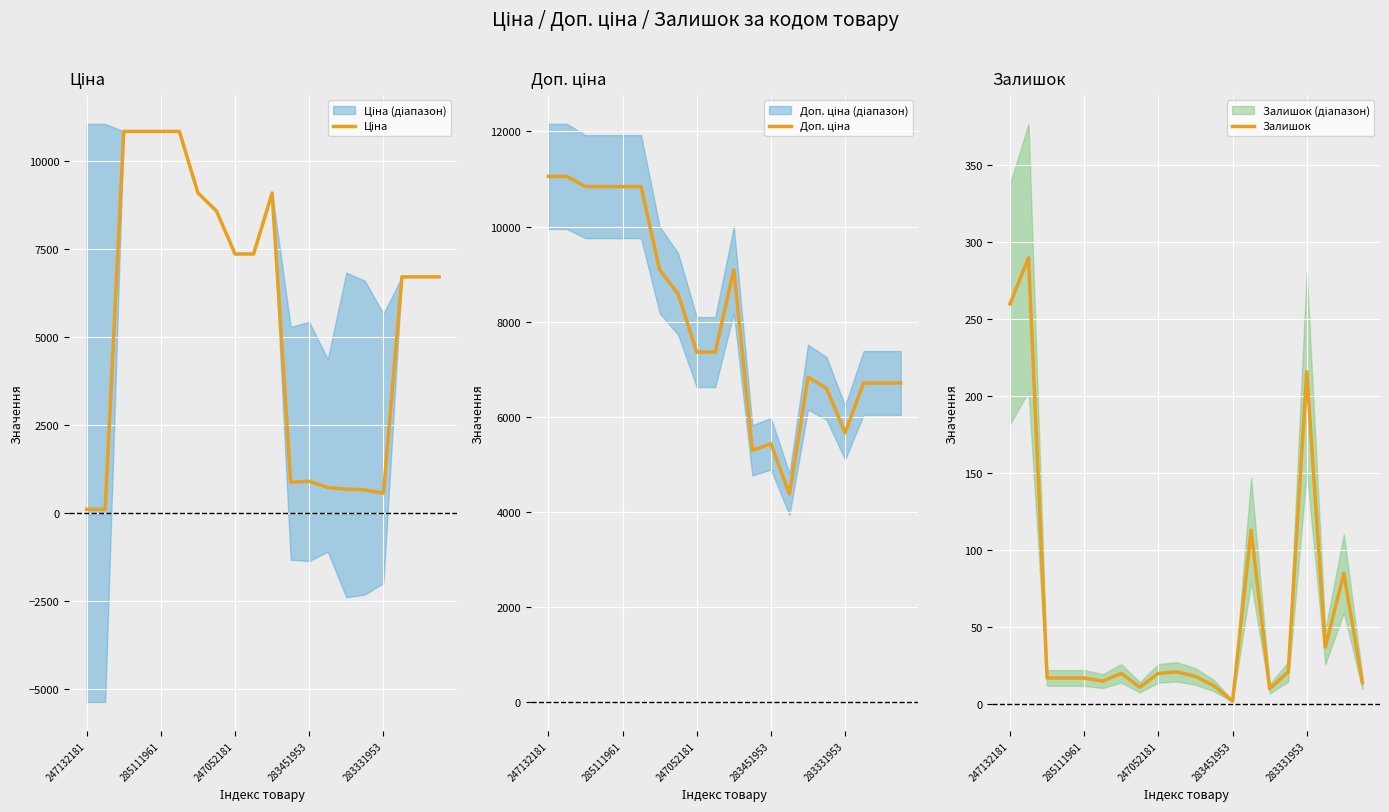

Which series has the largest total across all categories?

Доп. ціна